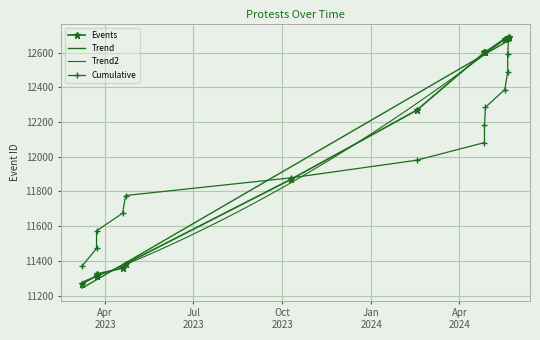

What is the label of the 9th point from the left?

2024-04-27